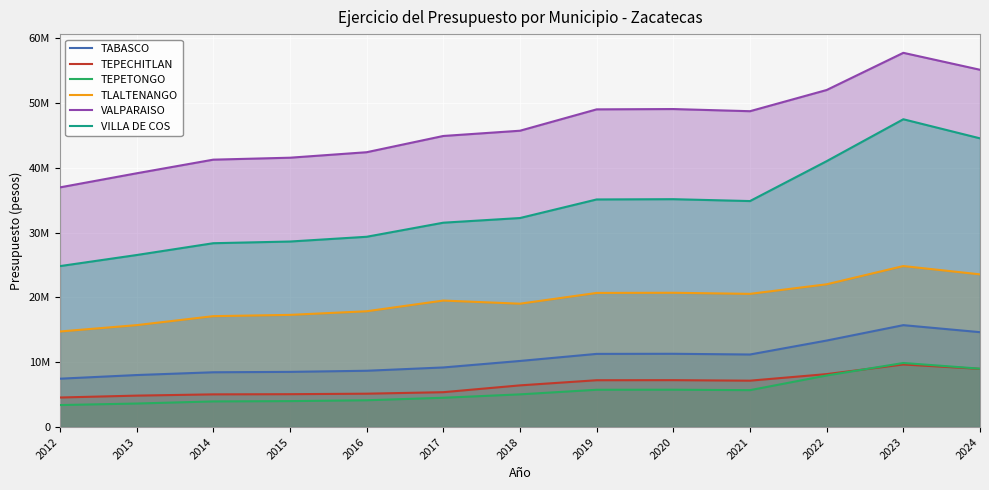

Rank the categories by TEPECHITLAN value from highest to lowest.

2023, 2024, 2022, 2020, 2019, 2021, 2018, 2017, 2016, 2015, 2014, 2013, 2012